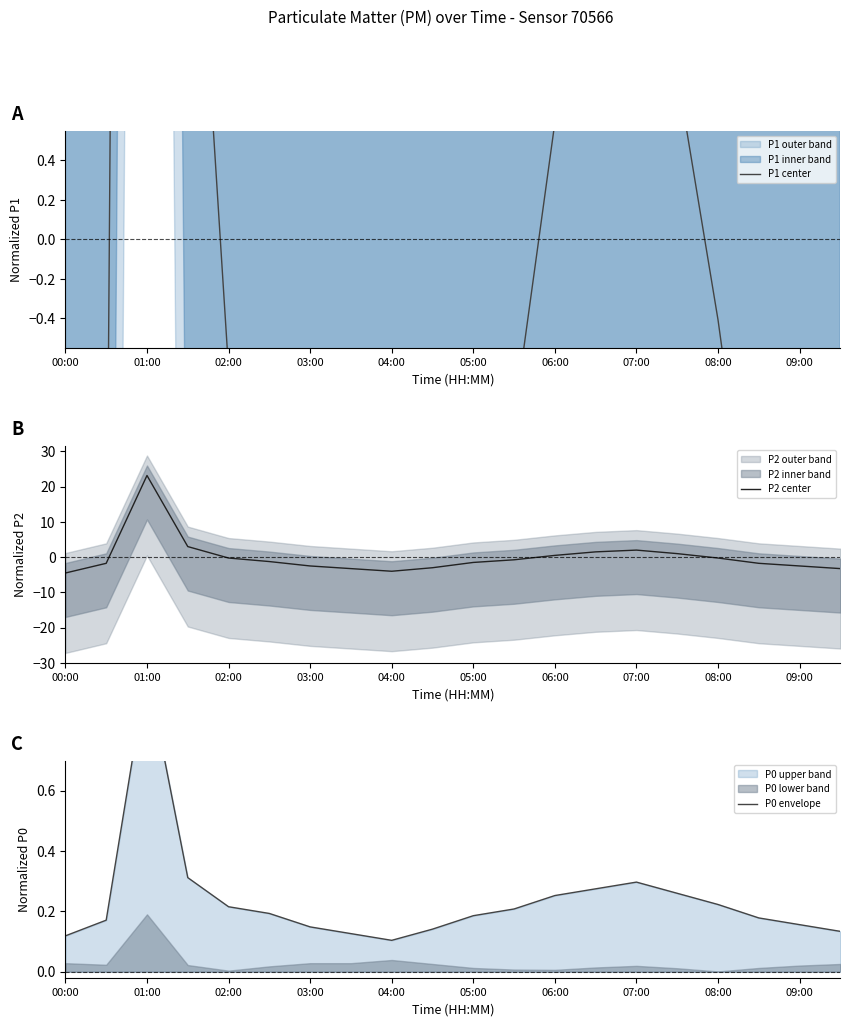

How many lines are shown in the chart?

3